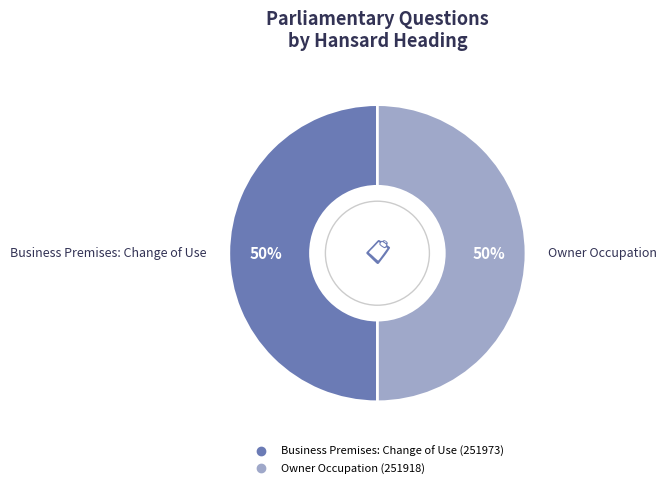

To the nearest percent, what percentage of the pie is Owner Occupation (251918)?

50%